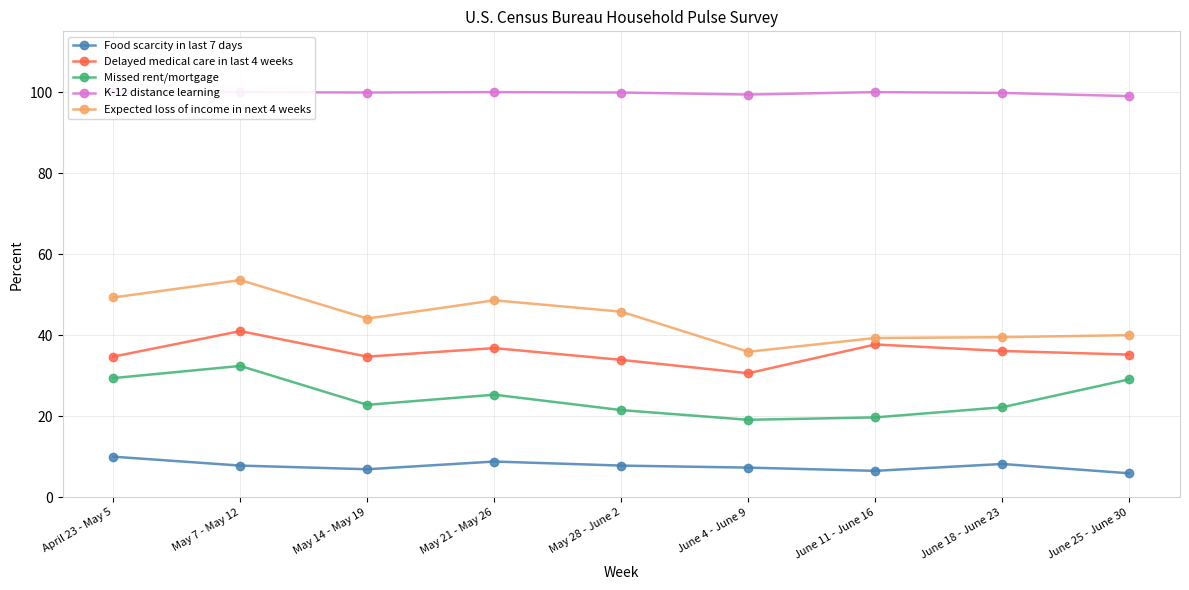

What are all the series names shown in the legend?

Food scarcity in last 7 days, Delayed medical care in last 4 weeks, Missed rent/mortgage, K-12 distance learning, Expected loss of income in next 4 weeks